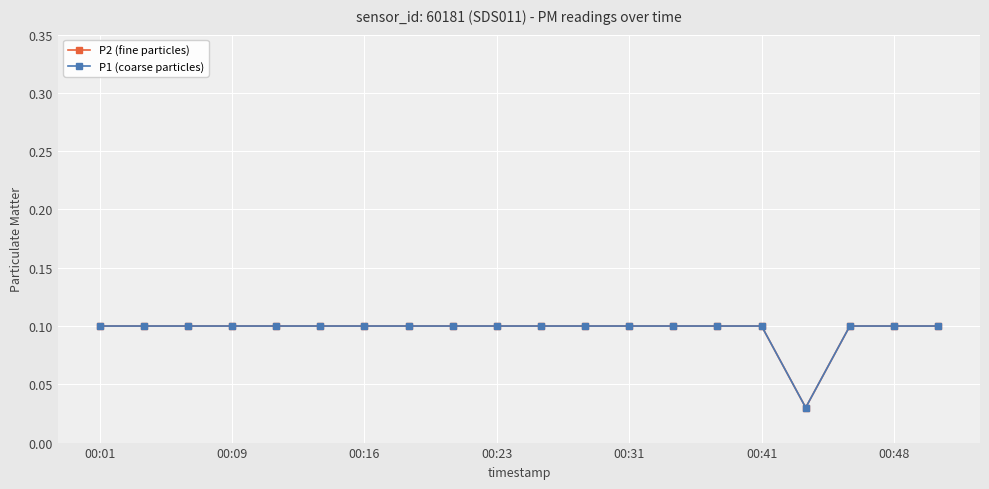

At which category is the sum across all series the highest?

00:01